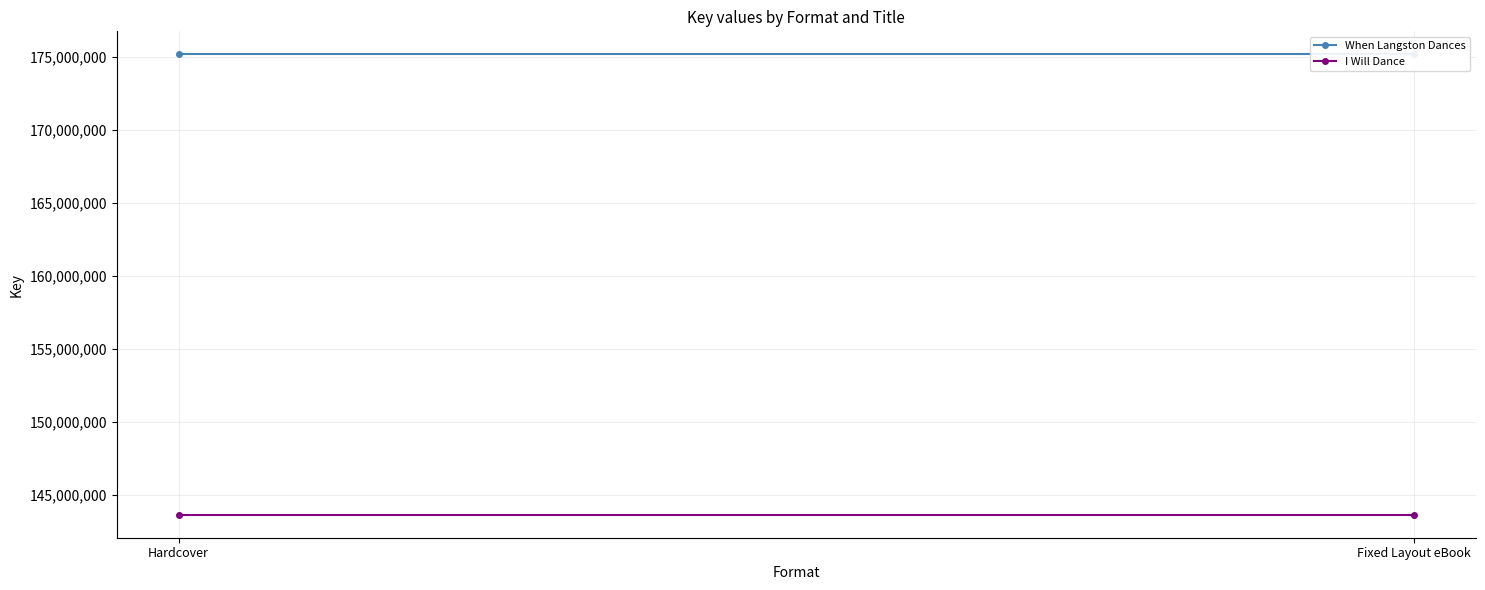

Which series has the widest spread of values?

When Langston Dances